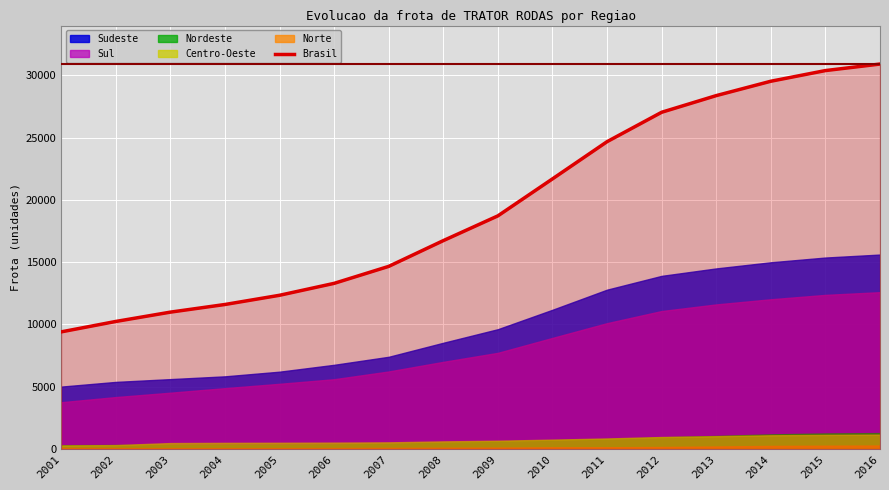

Rank the categories by value from lowest to highest.

2001, 2002, 2003, 2004, 2005, 2006, 2007, 2008, 2009, 2010, 2011, 2012, 2013, 2014, 2015, 2016